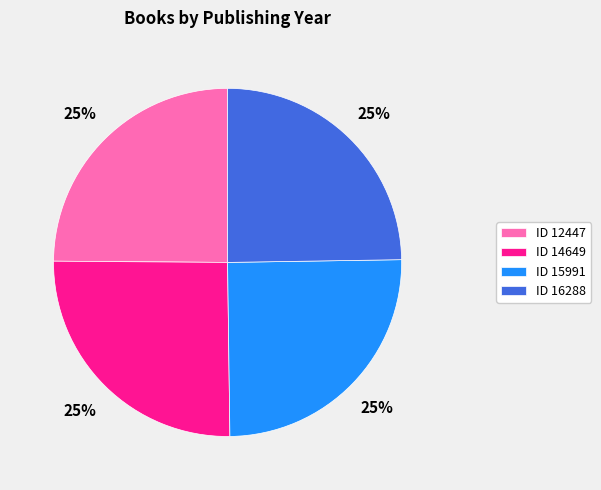

To the nearest percent, what portion does ID 16288 represent?

25%